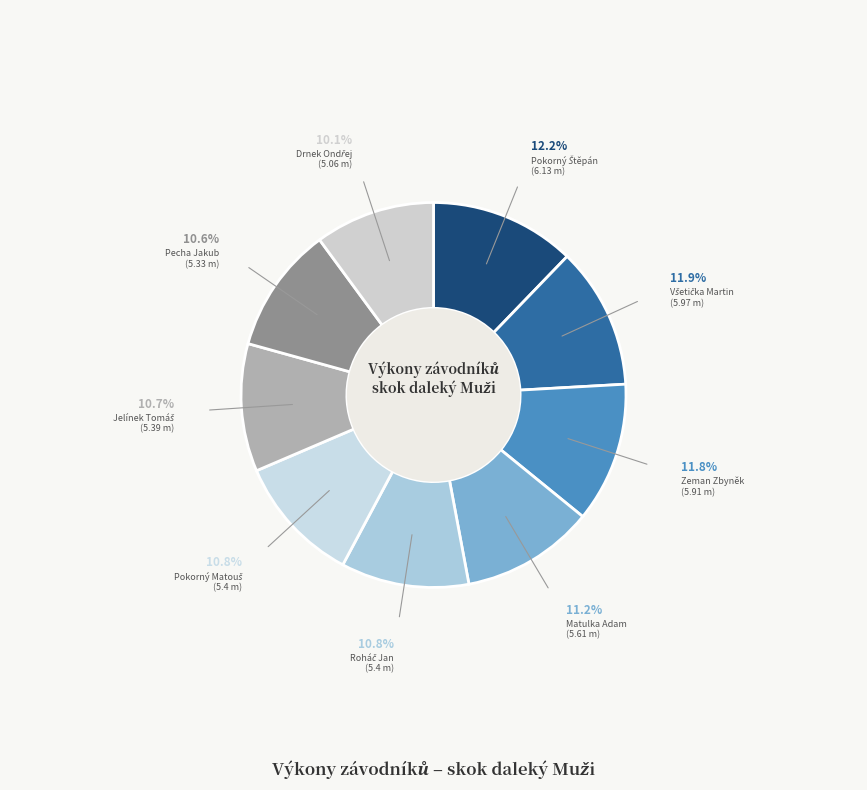

Between Pecha Jakub and Zeman Zbyněk, which is larger?

Zeman Zbyněk